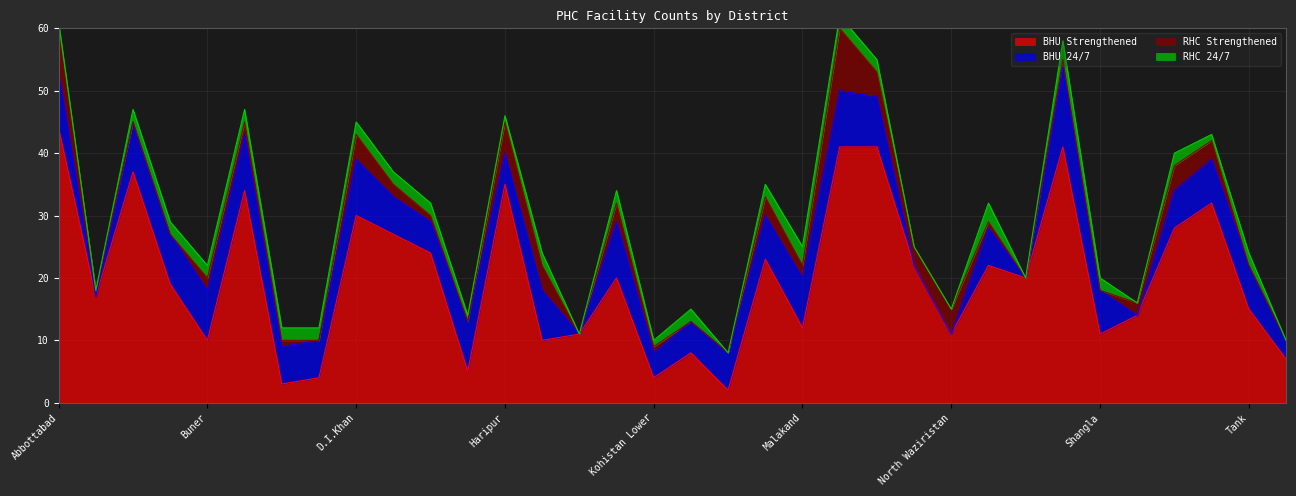

What is the label of the 26th point from the left?

Nowshera